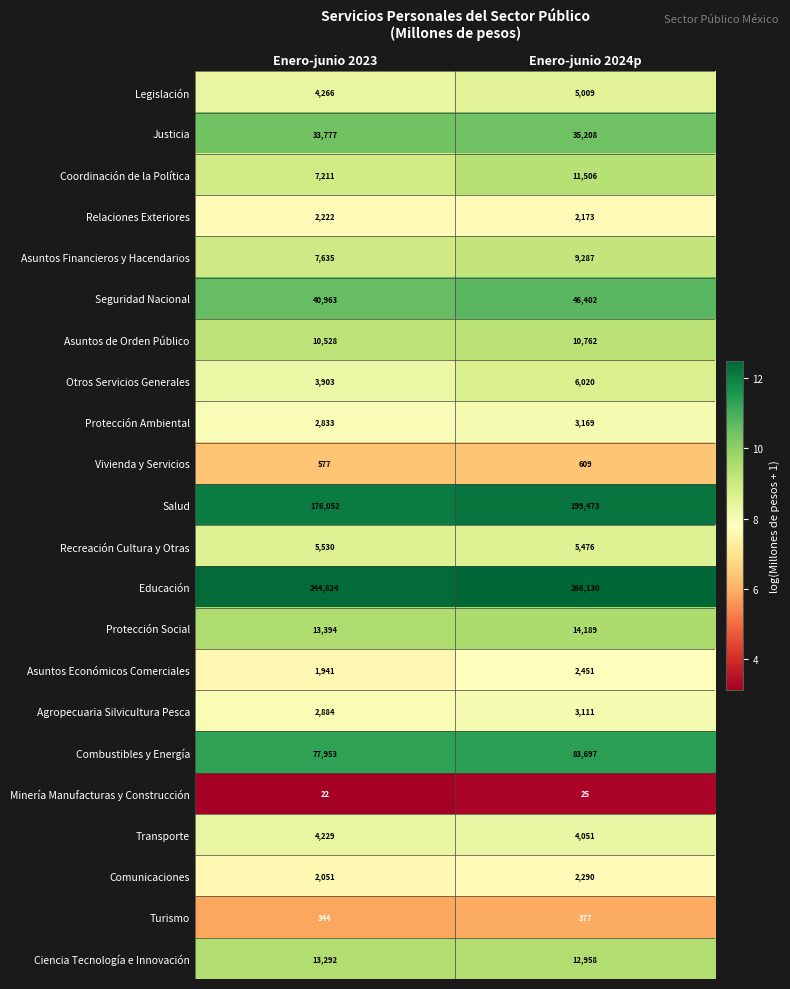

The value of Turismo at Enero-junio 2024p is 669. True or false?

False